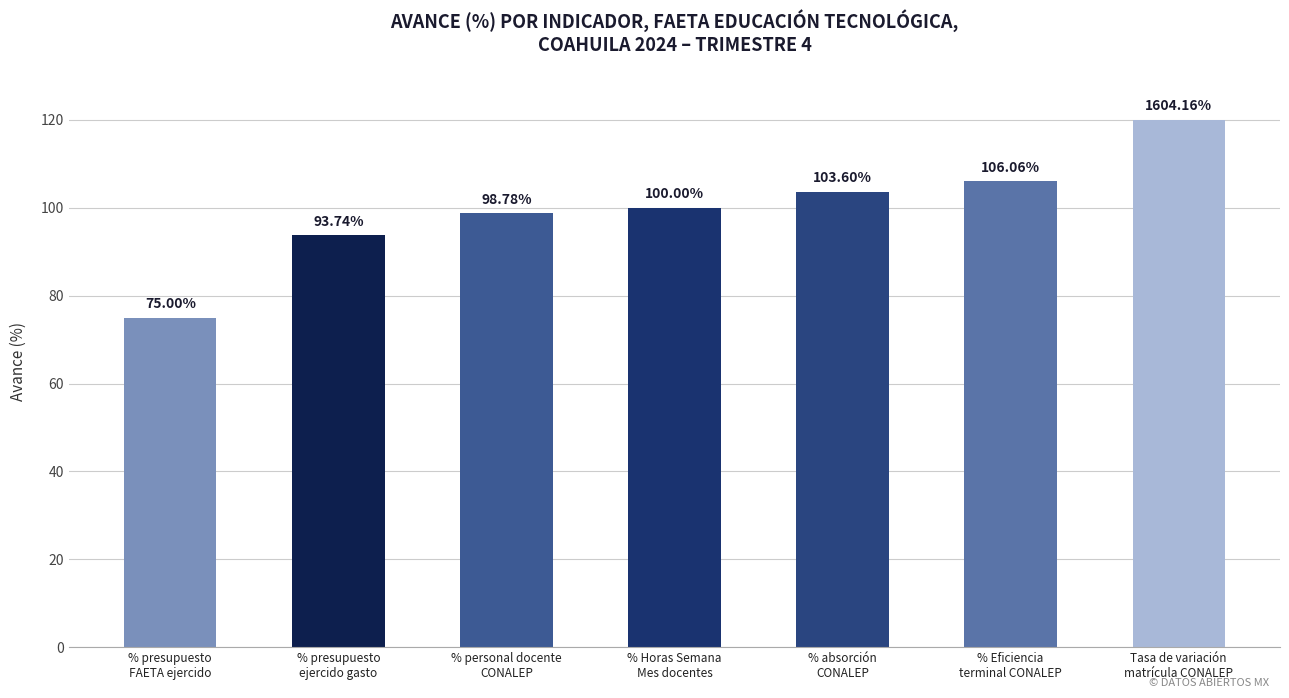

How many bars are there in total?

7